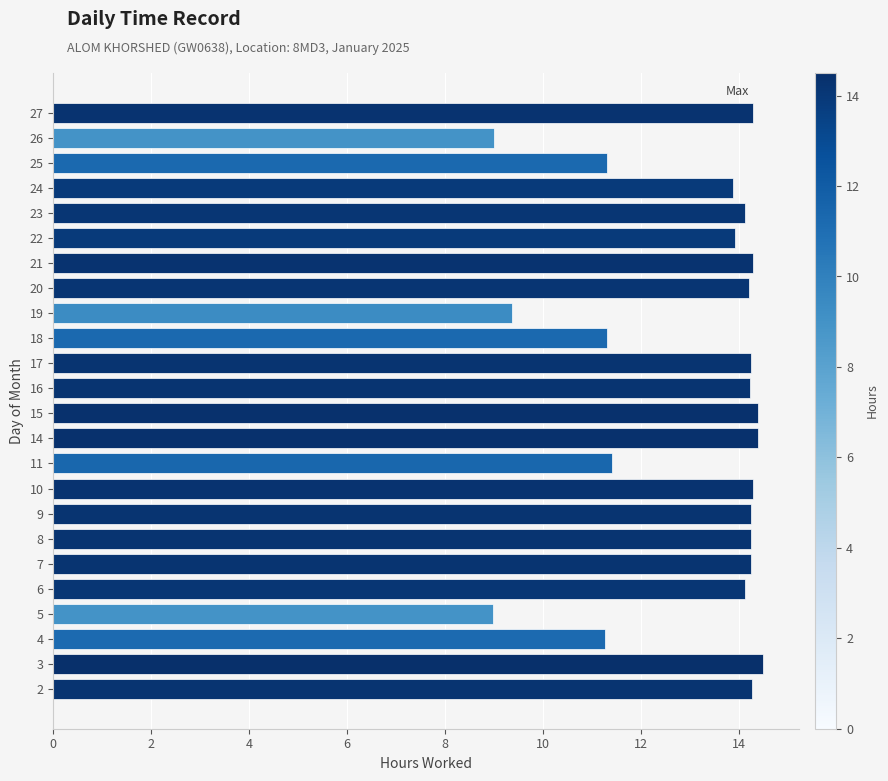

True or false: the data shows 2.9 at 27.

False